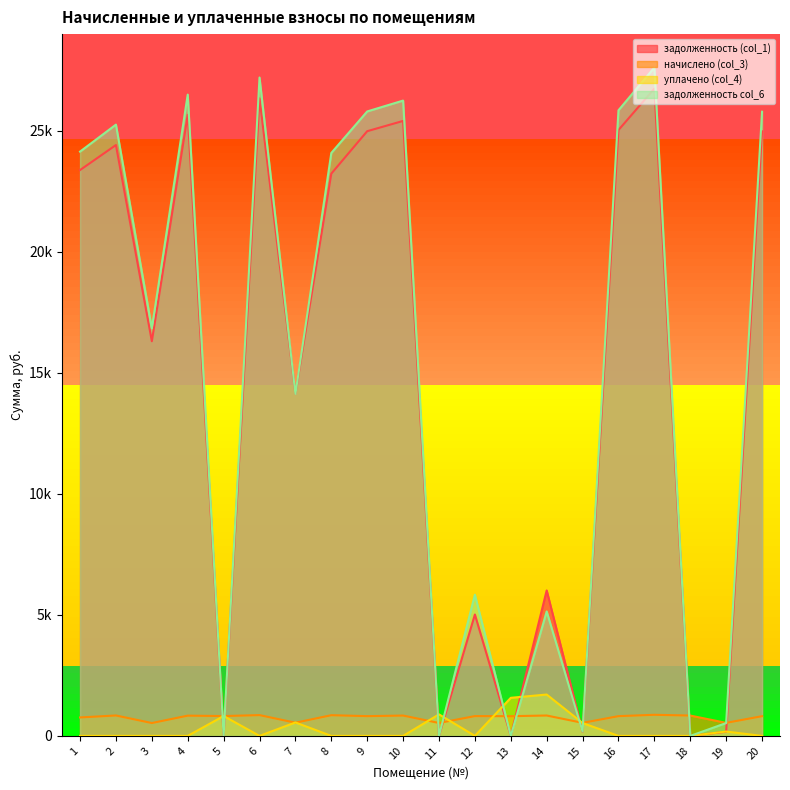

After their last crossing, which series has the higher values: начислено (col_3) or задолженность col_6?

задолженность col_6